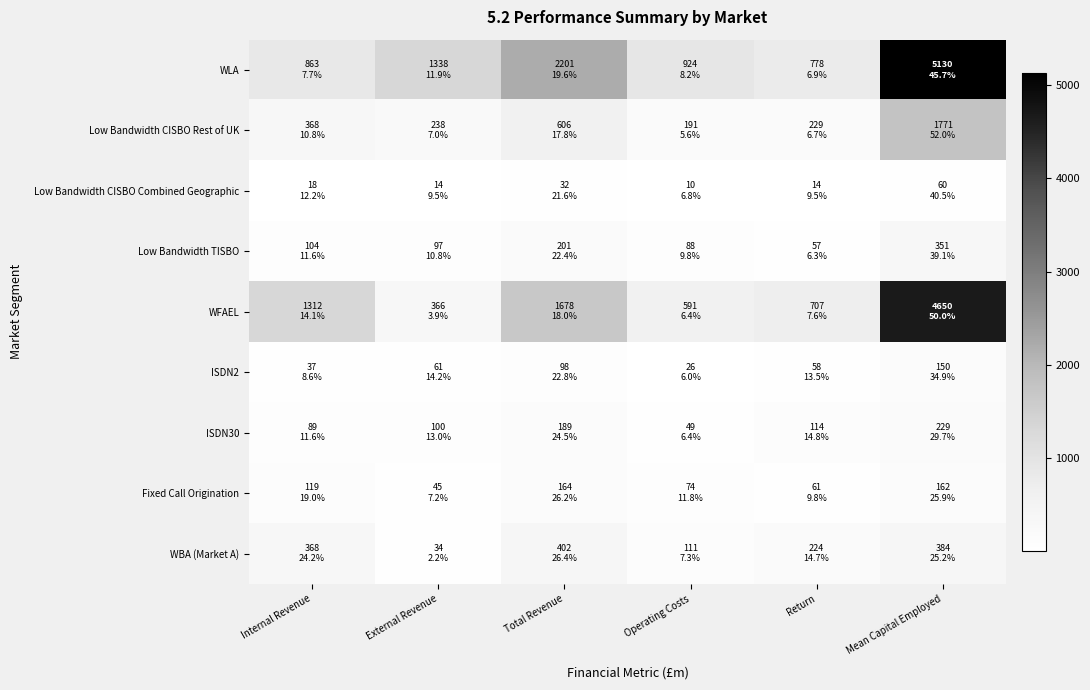

Between Return and Internal Revenue, which is larger?

Internal Revenue